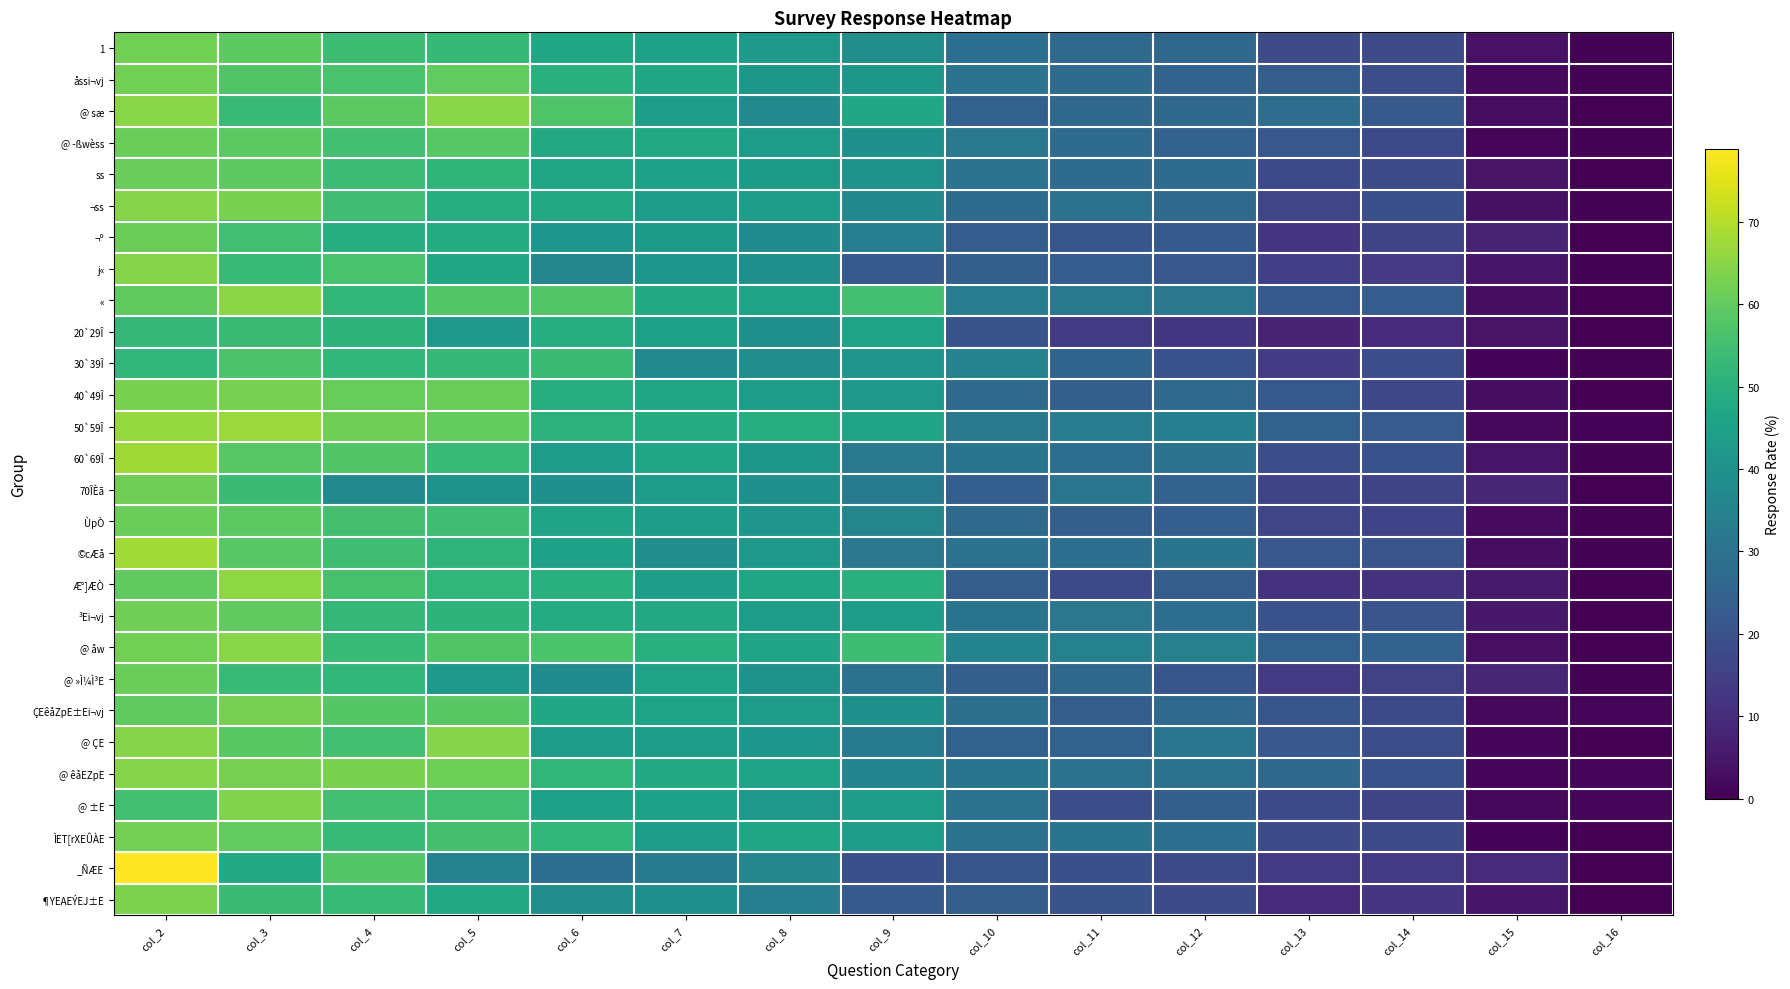

Count the number of data series in this chart.

28